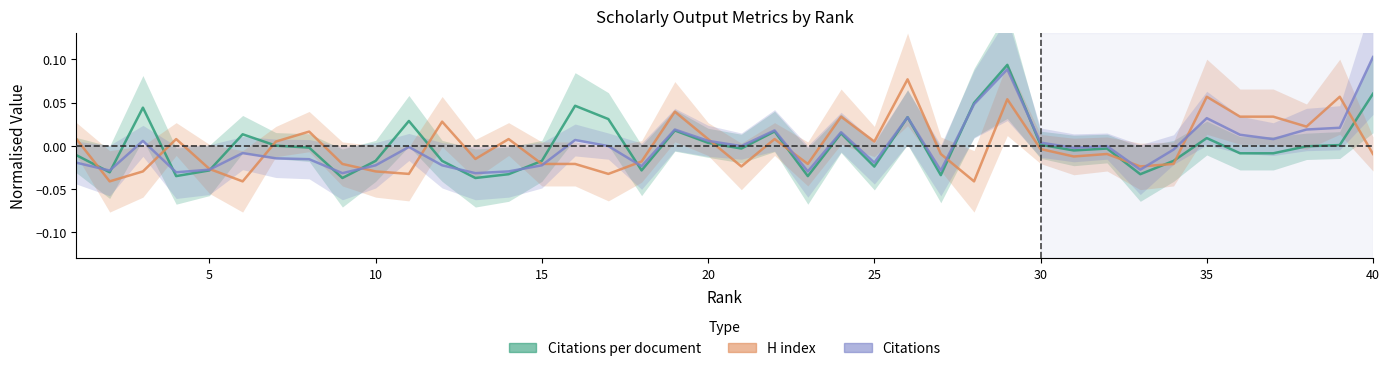

How many lines are shown in the chart?

3